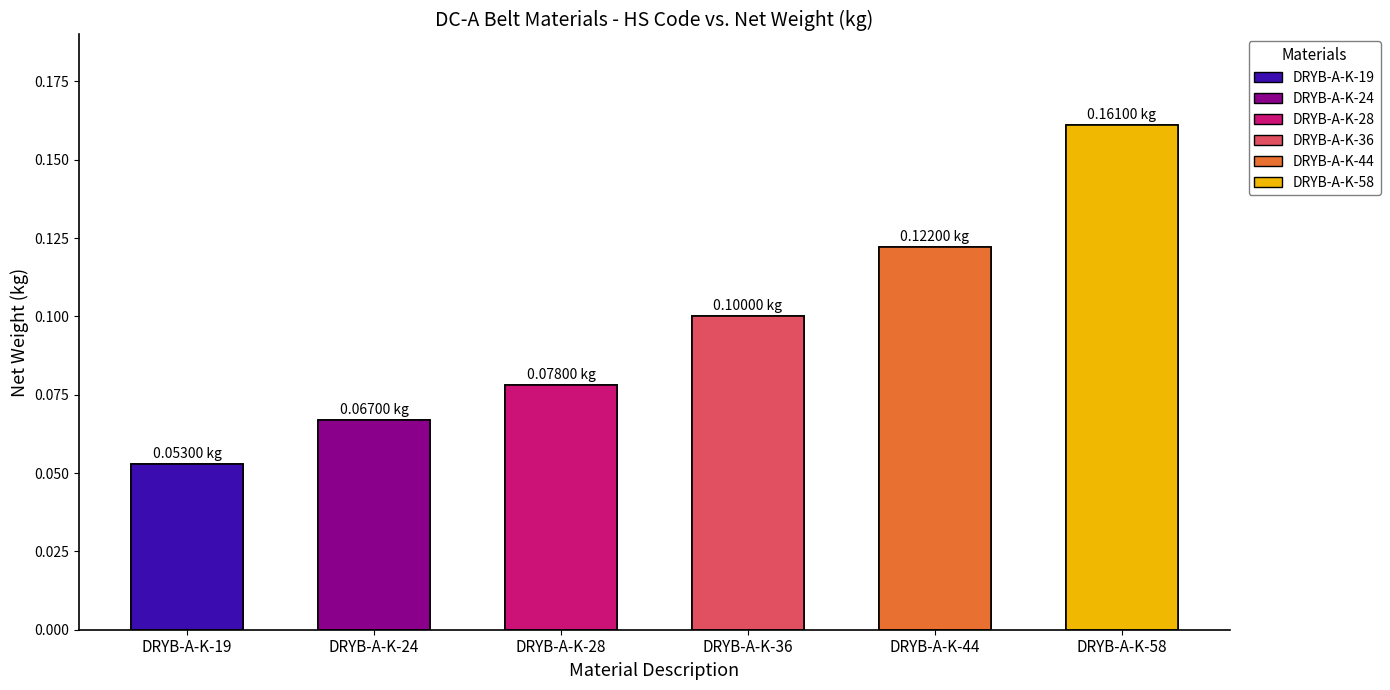

List the labels in order of value, largest first.

DRYB-A-K-58, DRYB-A-K-44, DRYB-A-K-36, DRYB-A-K-28, DRYB-A-K-24, DRYB-A-K-19